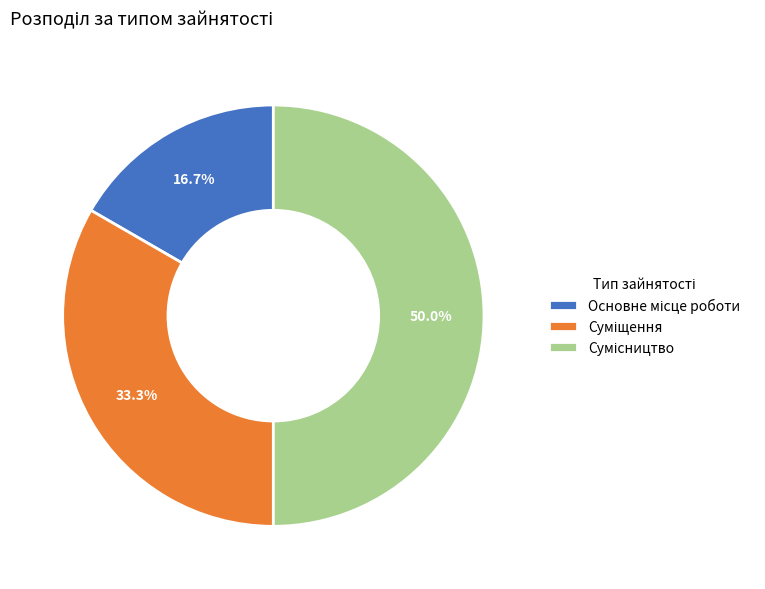

Is there a majority slice in this chart?

No